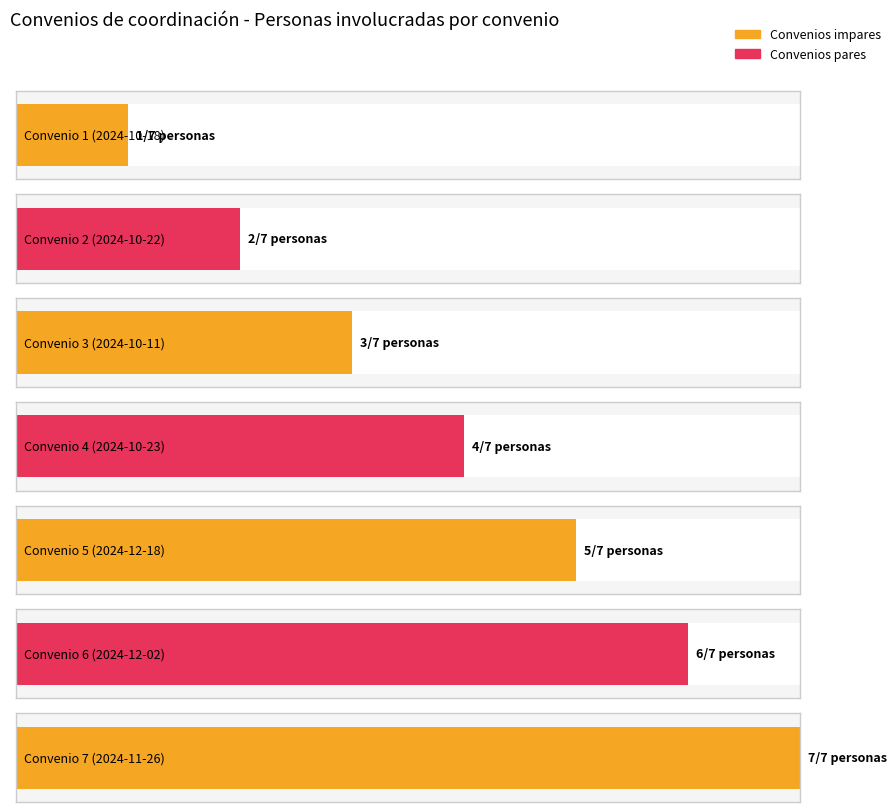

List the labels in order of value, smallest first.

Convenio 1
(2024-10-18), Convenio 2
(2024-10-22), Convenio 3
(2024-10-11), Convenio 4
(2024-10-23), Convenio 5
(2024-12-18), Convenio 6
(2024-12-02), Convenio 7
(2024-11-26)